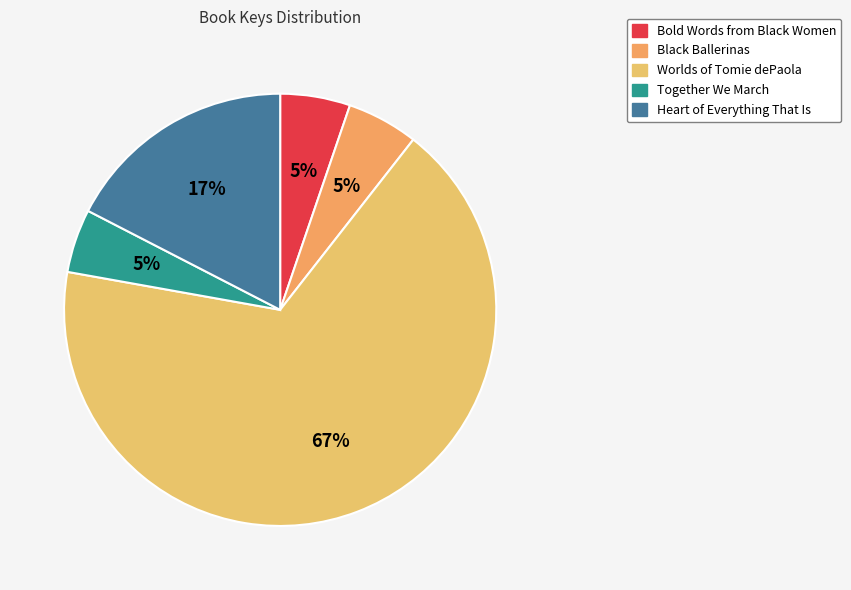

How many slices are in this pie chart?

5